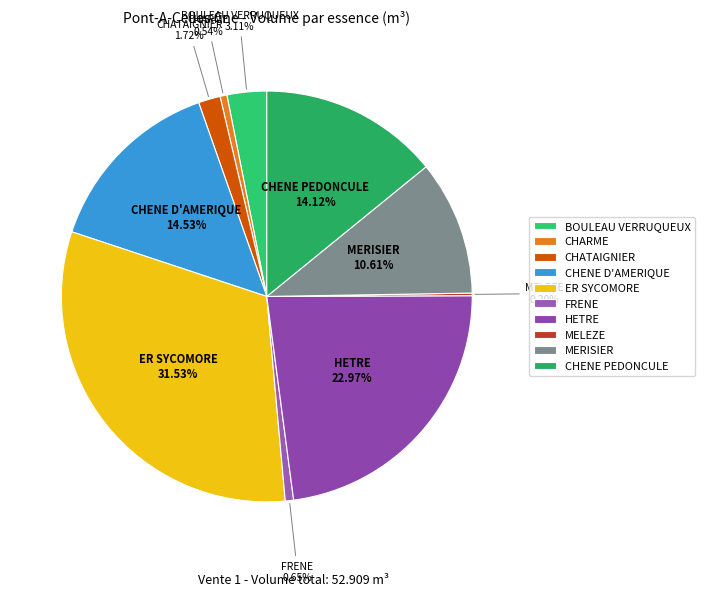

To the nearest percent, what is the average slice percentage?

10%